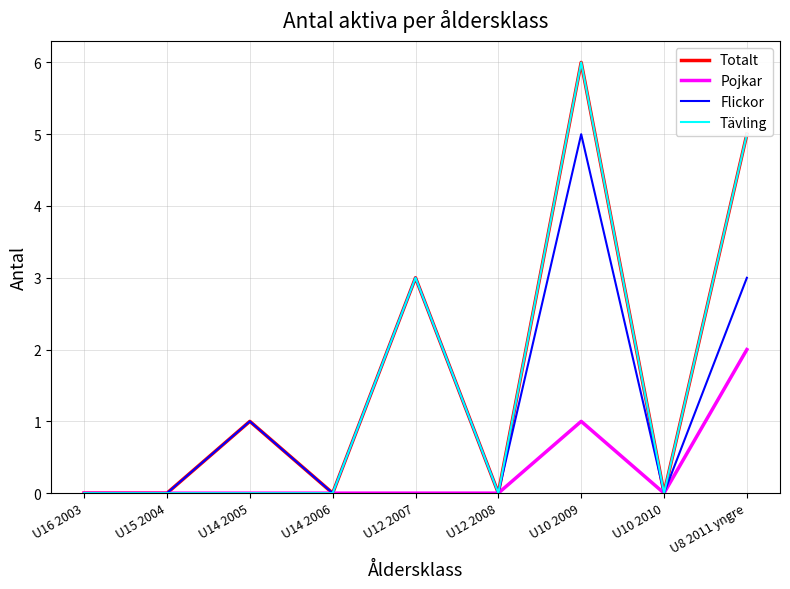

True or false: Totalt has a value of 0 at U15 2004.

True